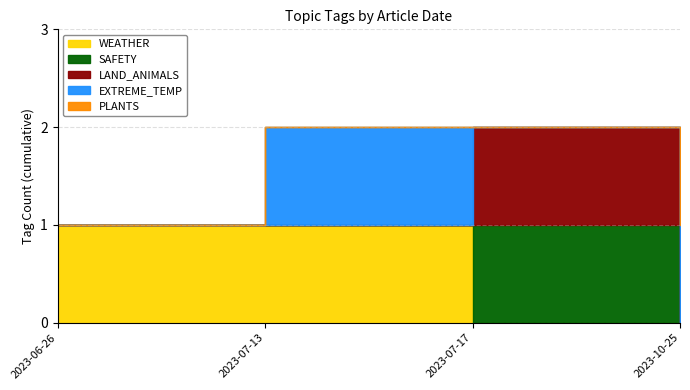

How many categories are shown in the chart?

4